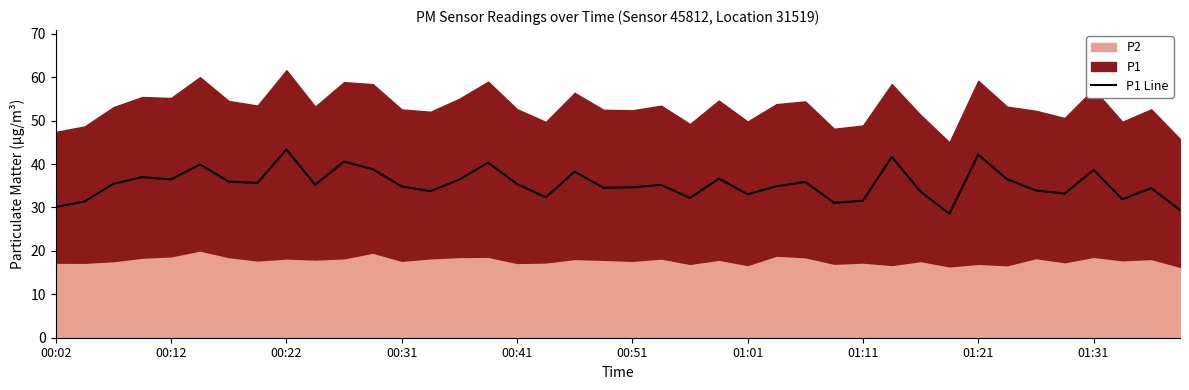

What is the ratio of the value at 33 to the value at 27?

1.2